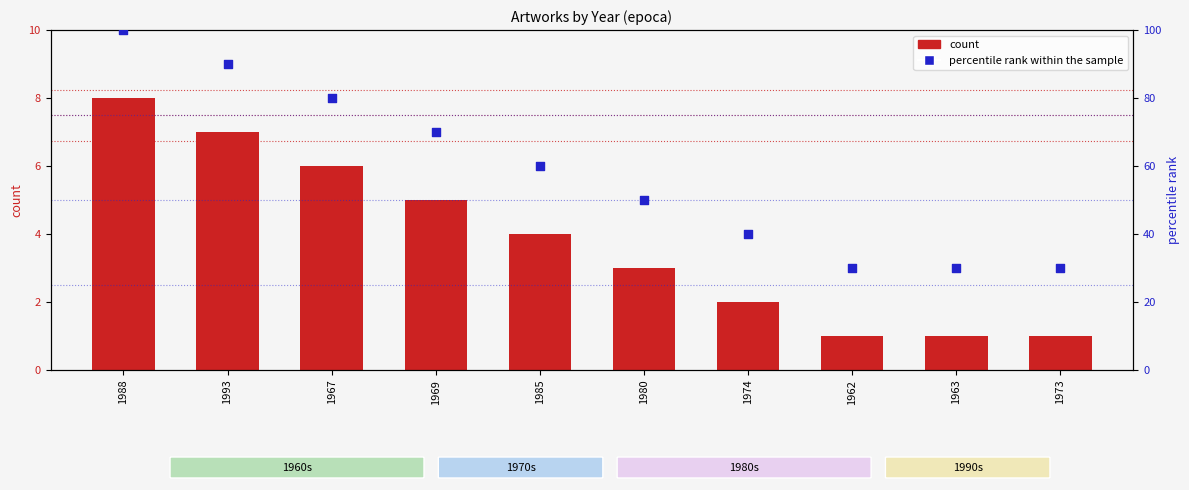

Is the value of count at 1963 greater than the value of percentile rank within the sample at 1962?

No